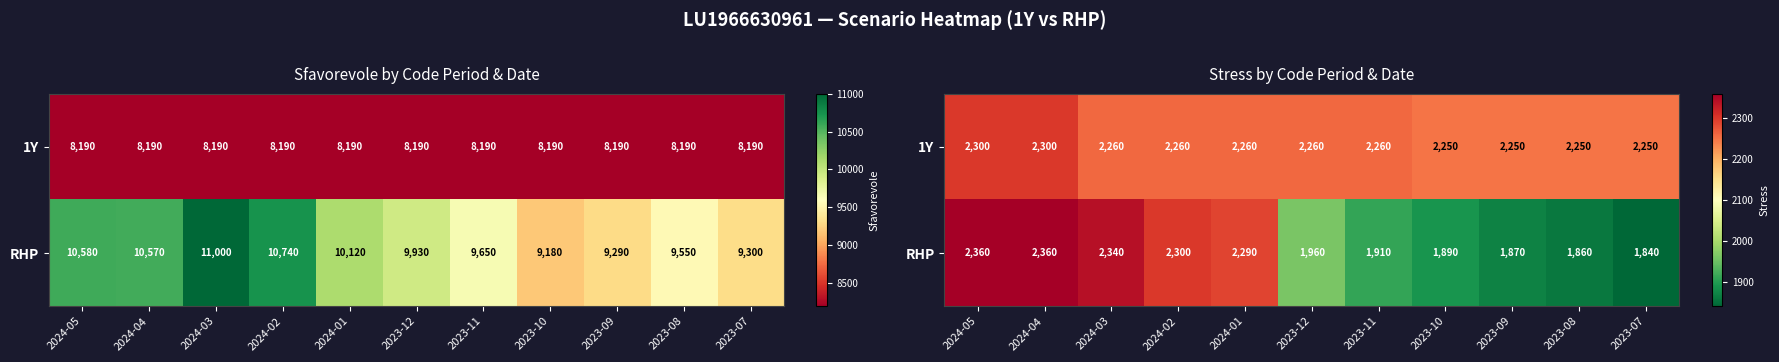

What is the difference between the RHP values at 2024-02 and 2024-04?

60